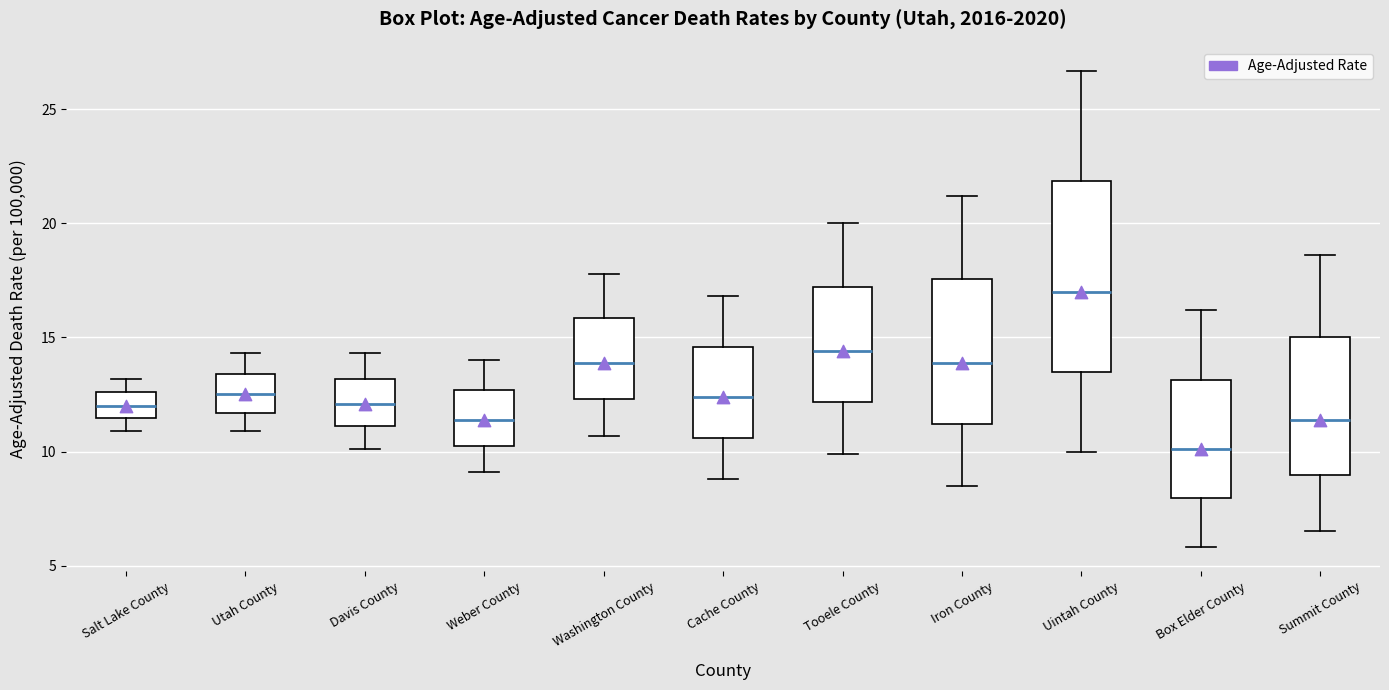

Reading left to right, transcribe this box plot: for each box, give where its median line is, the range the box spans, and where its two whiskers end, as read against the y-axis. The values are not printed on the chart, so give them approximately, as read against the axis.

Salt Lake County: median 12.0, box 11.5 to 12.5, whiskers 11.0 to 13.0
Utah County: median 12.5, box 11.5 to 13.5, whiskers 11.0 to 14.5
Davis County: median 12.0, box 11.0 to 13.0, whiskers 10.0 to 14.5
Weber County: median 11.5, box 10.5 to 12.5, whiskers 9.0 to 14.0
Washington County: median 14.0, box 12.5 to 16.0, whiskers 10.5 to 18.0
Cache County: median 12.5, box 10.5 to 14.5, whiskers 9.0 to 17.0
Tooele County: median 14.5, box 12.0 to 17.0, whiskers 10.0 to 20.0
Iron County: median 14.0, box 11.0 to 17.5, whiskers 8.5 to 21.0
Uintah County: median 17.0, box 13.5 to 22.0, whiskers 10.0 to 26.5
Box Elder County: median 10.0, box 8.0 to 13.0, whiskers 6.0 to 16.0
Summit County: median 11.5, box 9.0 to 15.0, whiskers 6.5 to 18.5